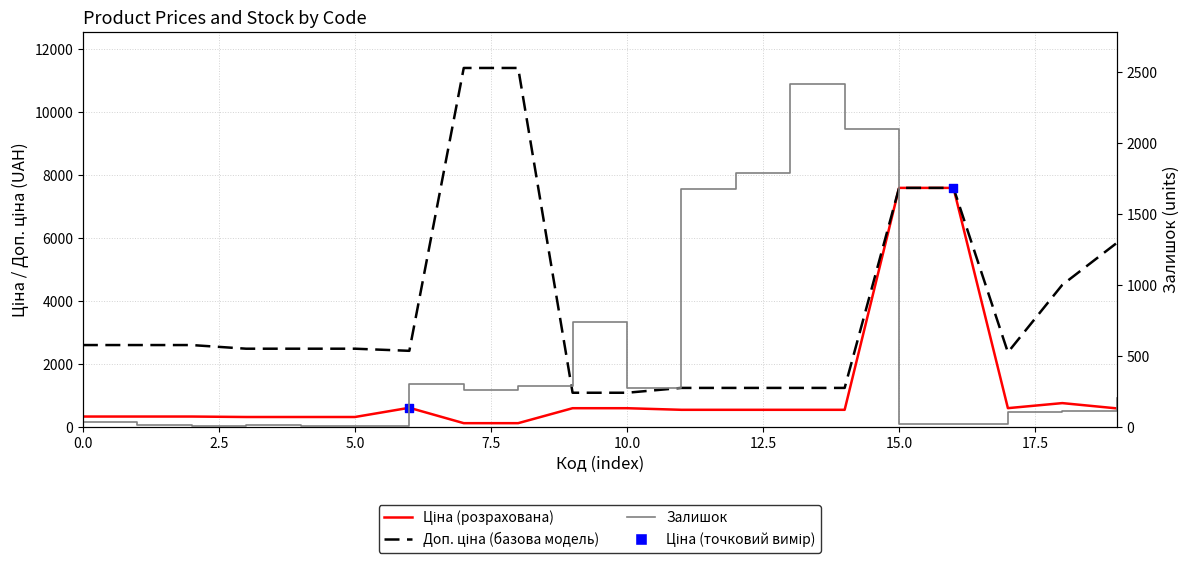

Which series has the widest spread of Y values?

Доп. ціна